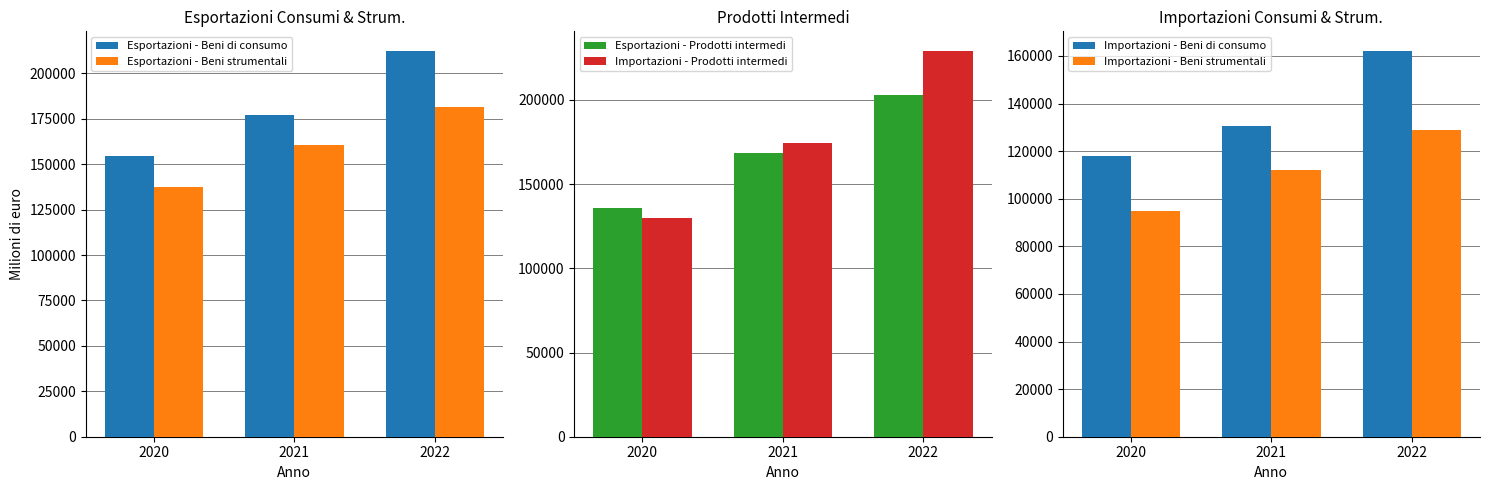

What is the value of the Importazioni - Prodotti intermedi bar at the 2nd from the left?

174270.6